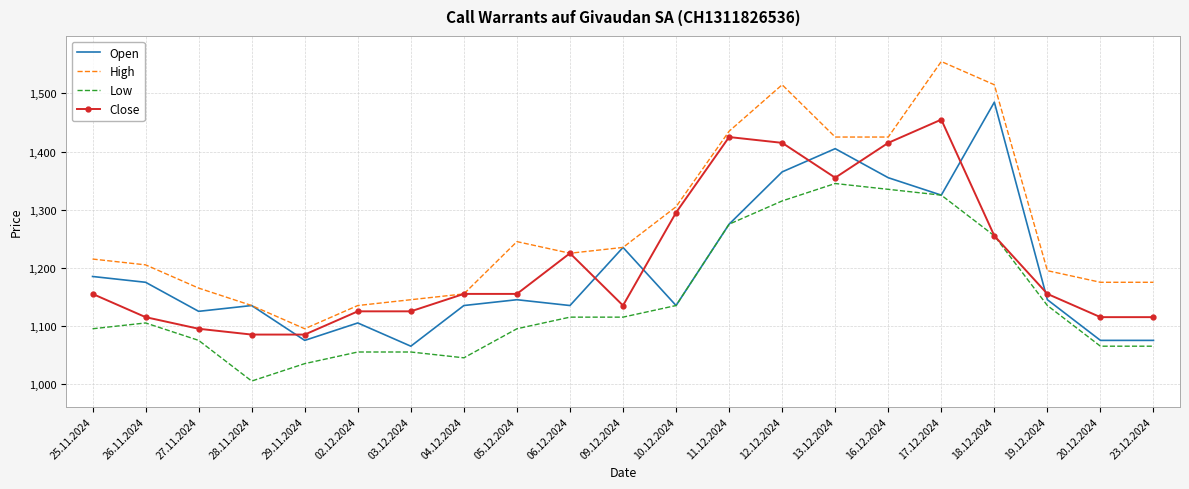

True or false: Open has a value of 230 at 06.12.2024.

False